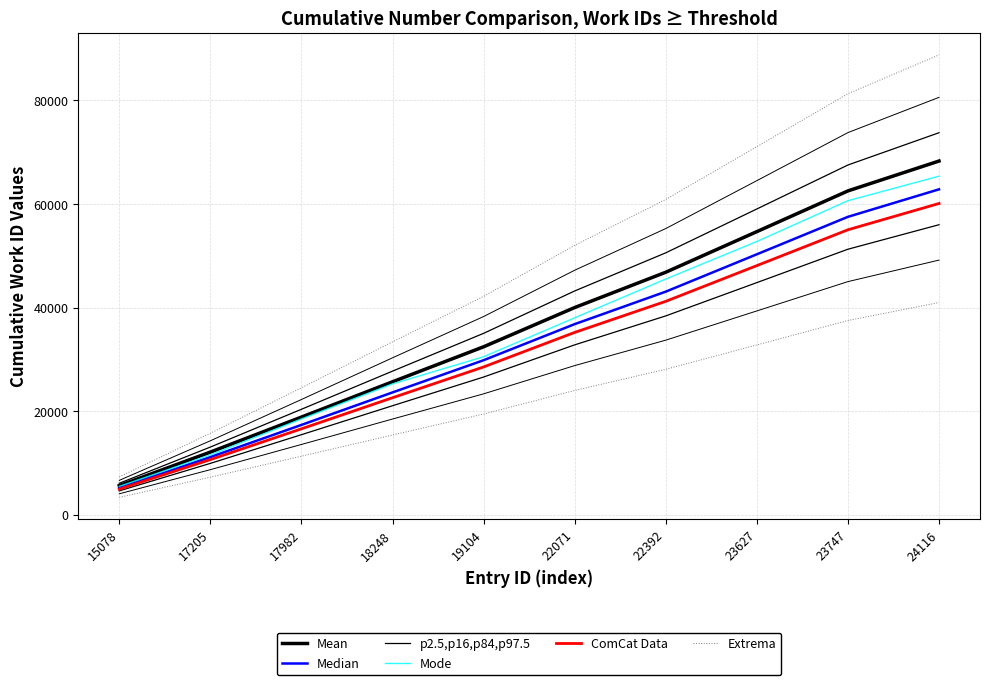

True or false: Extrema and Mean intersect in this chart.

False